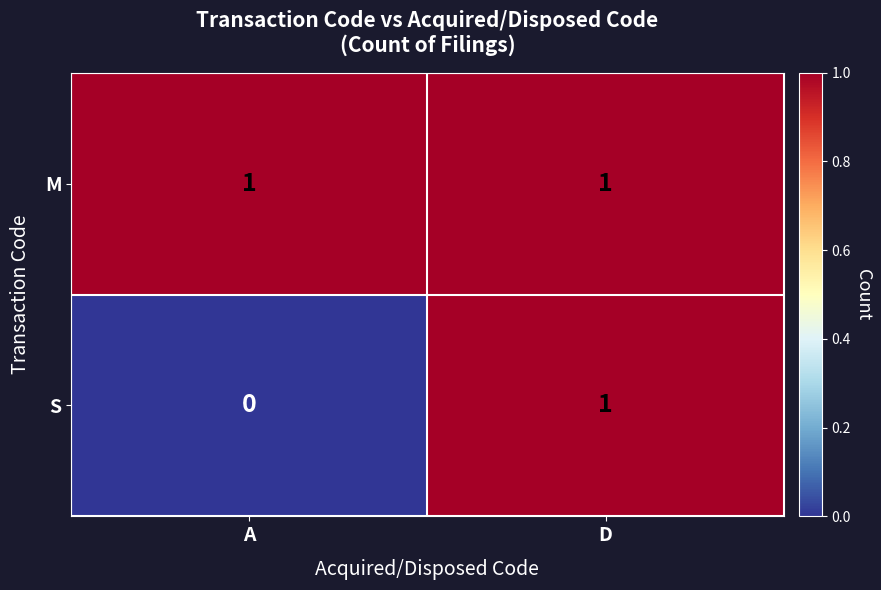

The value of M at A is 1. True or false?

True